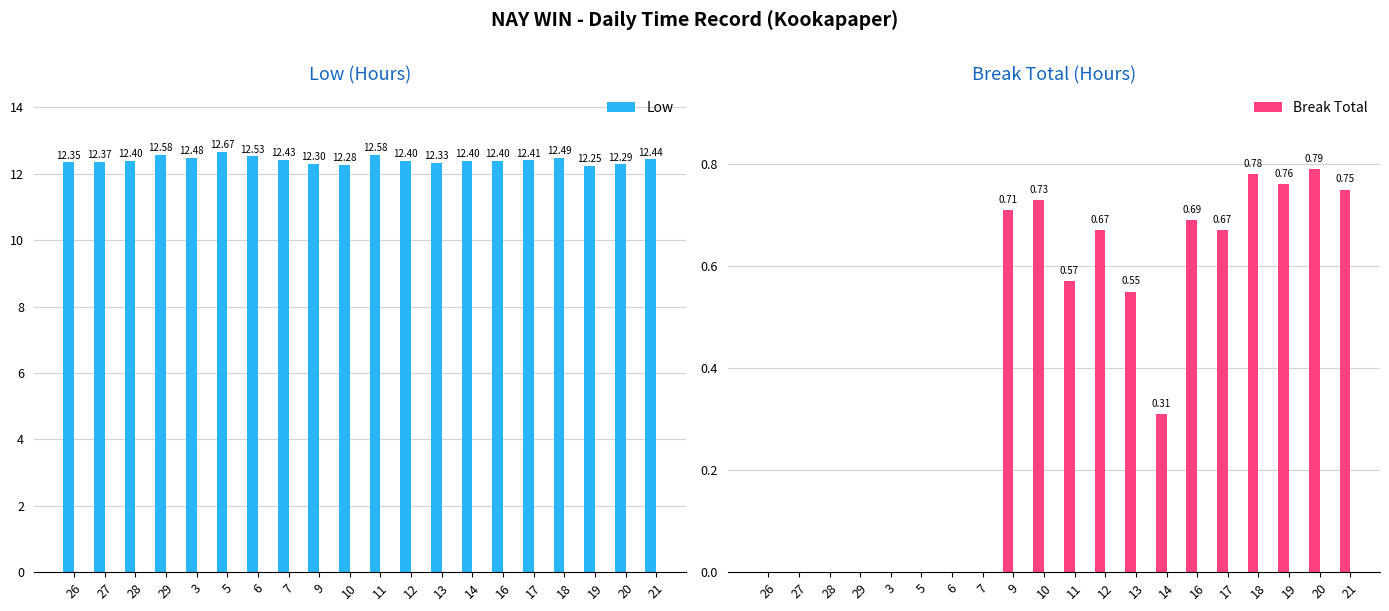

What is the difference between the second highest and second lowest values in the Break Total series?

0.8